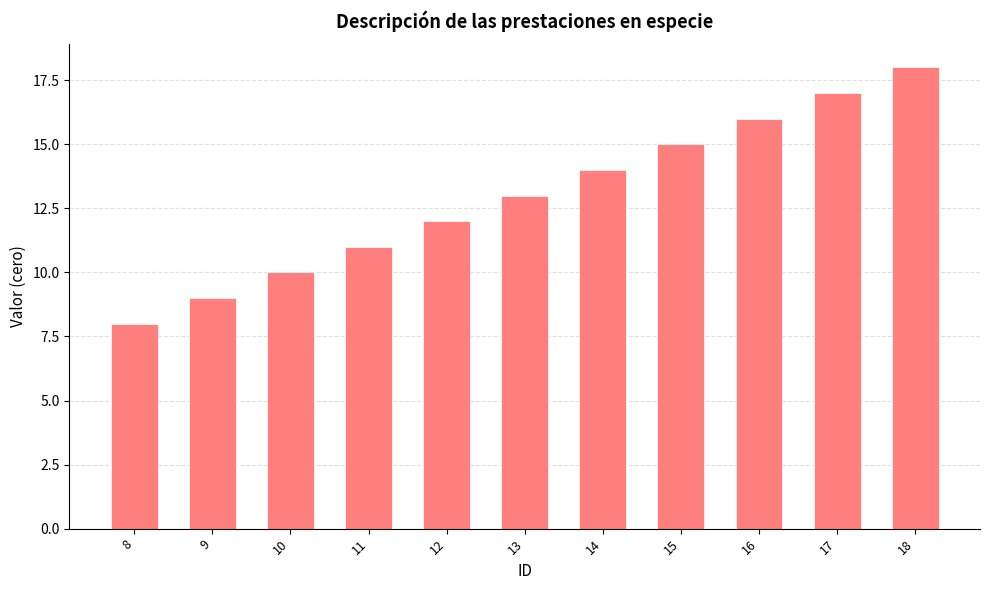

Count the number of data series in this chart.

1